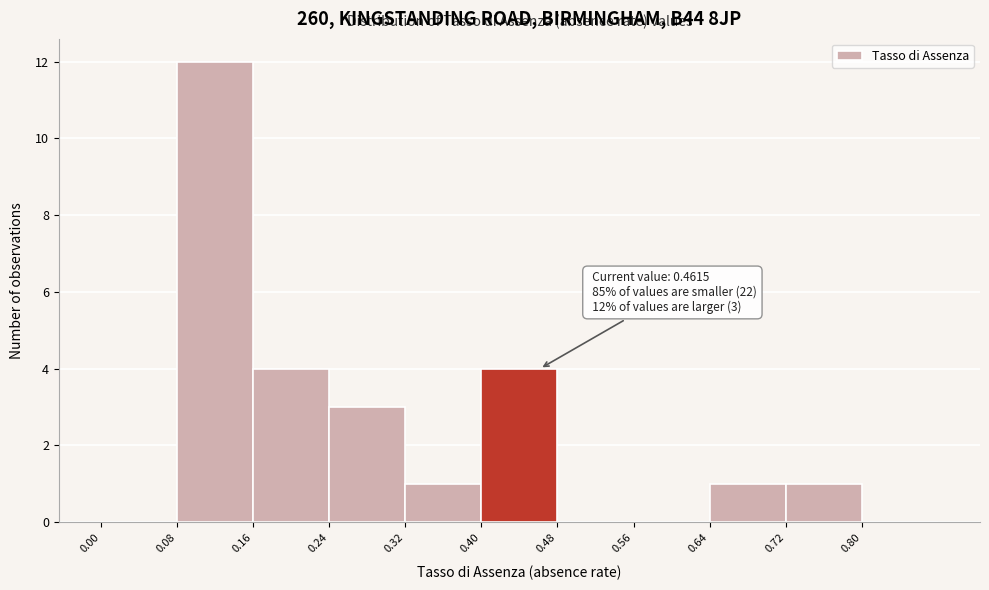

Which range on the x-axis has the tallest bar?

0.08 to 0.16